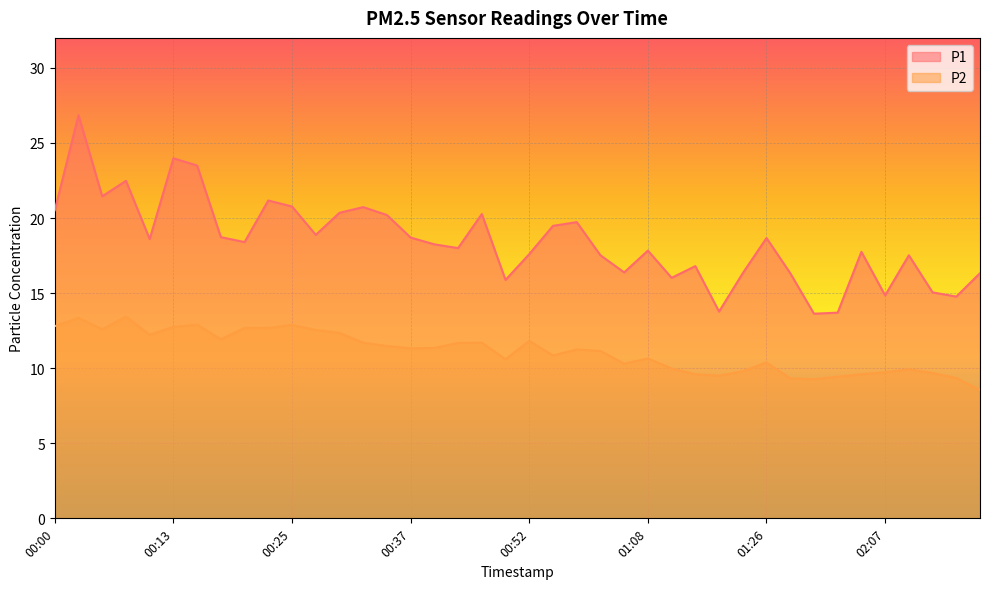

In P1, how many points are lower than both neighbors (excluding endpoints)?

12